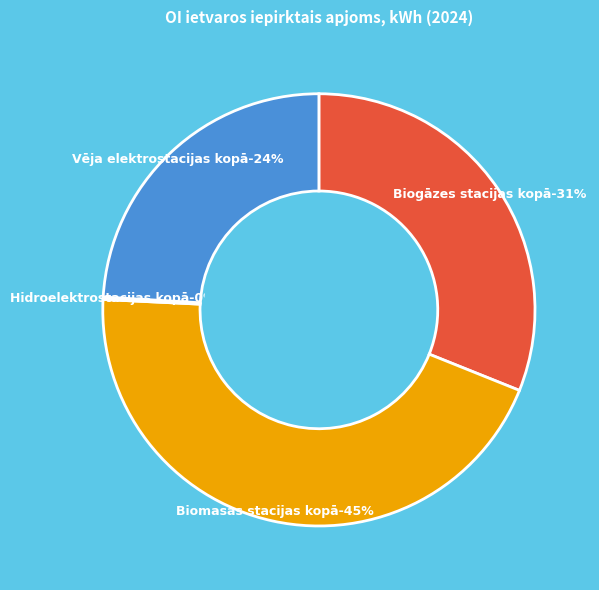

To the nearest percent, what is the average slice percentage?

25%